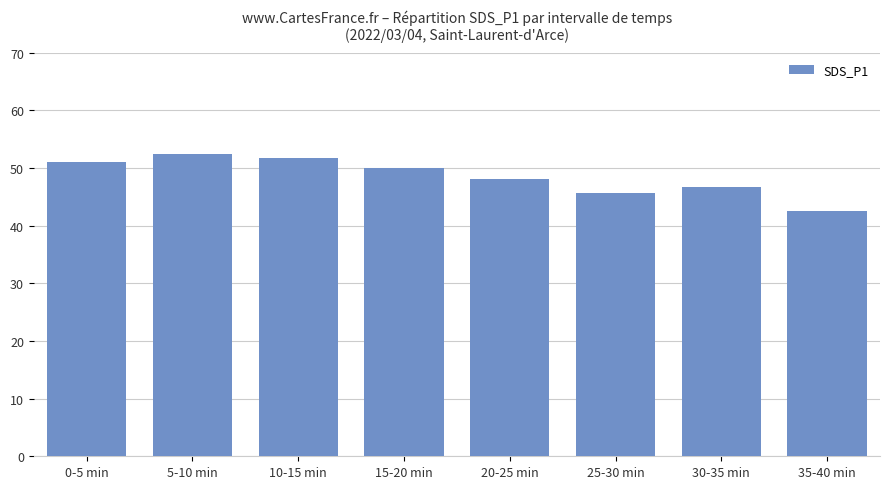

Reading left to right, what are all the values shown in this chart?

0-5 min=51.0	5-10 min=52.4	10-15 min=51.7	15-20 min=49.9	20-25 min=48.1	25-30 min=45.7	30-35 min=46.7	35-40 min=42.6